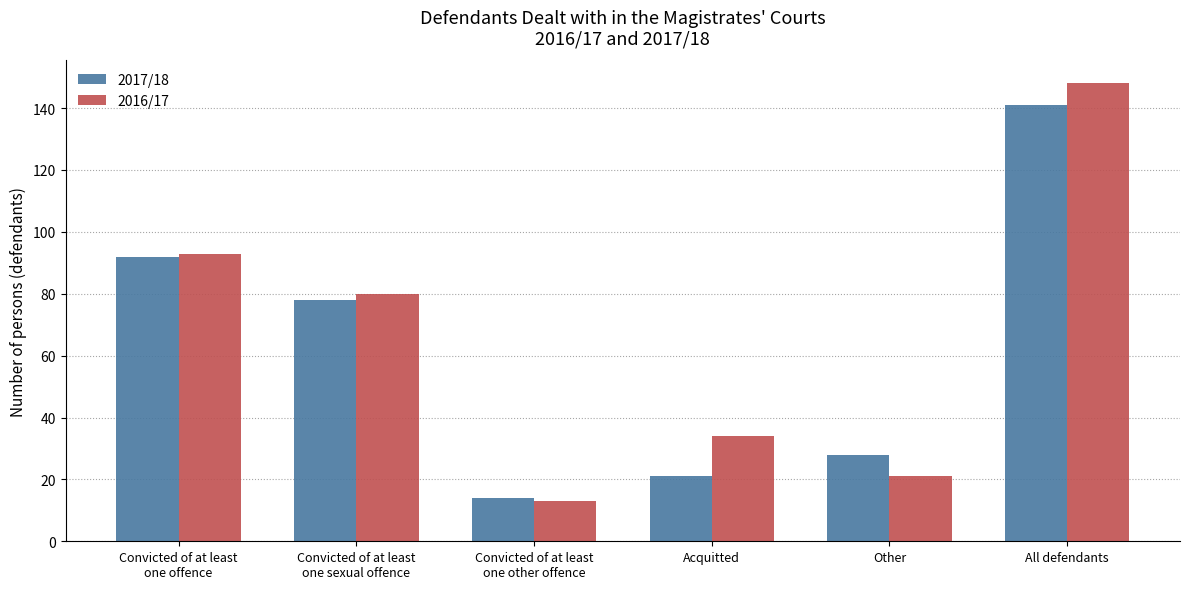

The value of 2016/17 at Convicted of at least
one sexual offence is 80. True or false?

True